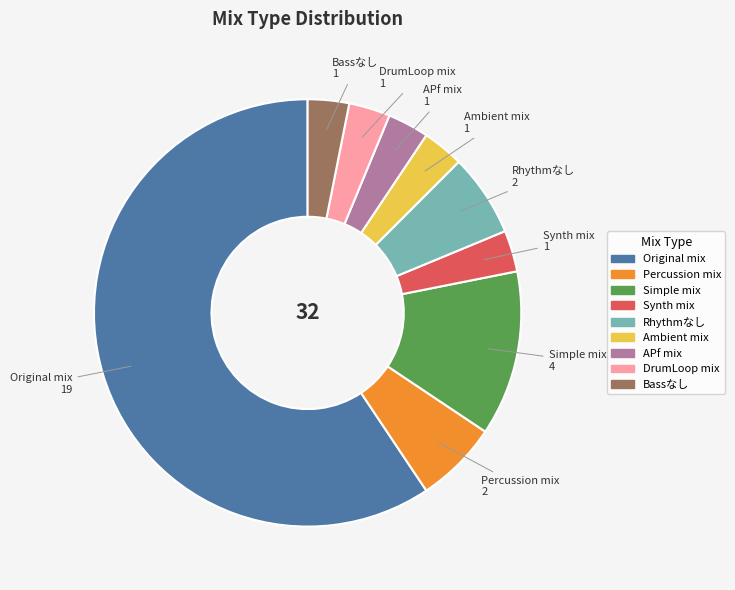

Between Bassなし and Original mix, which is larger?

Original mix